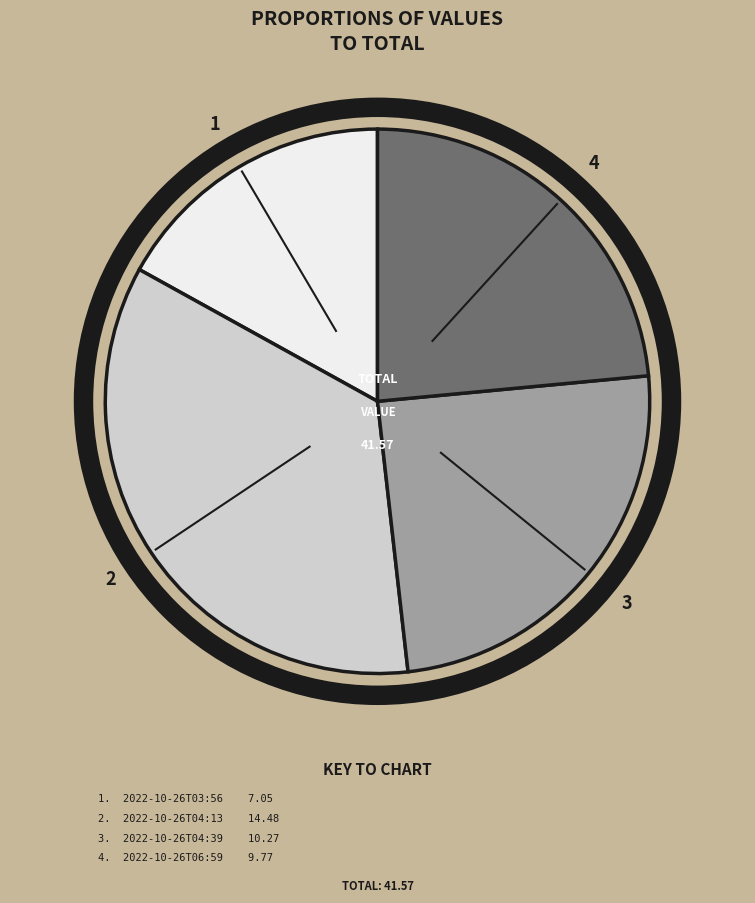

Is there a majority slice in this chart?

No